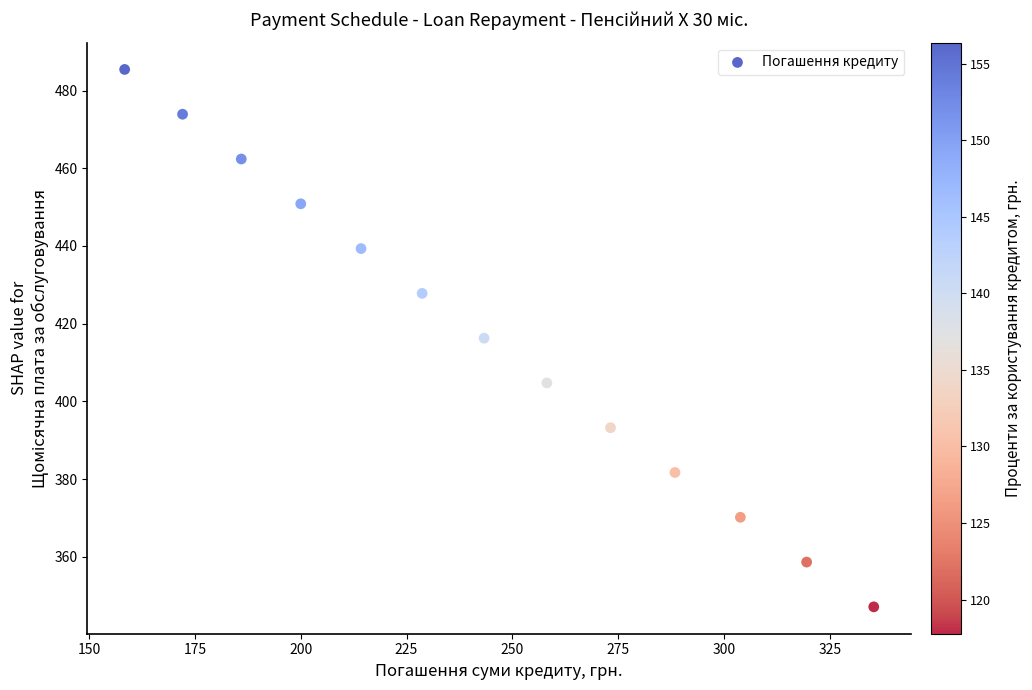

What is the range of Y values (max minus min)?

138.4